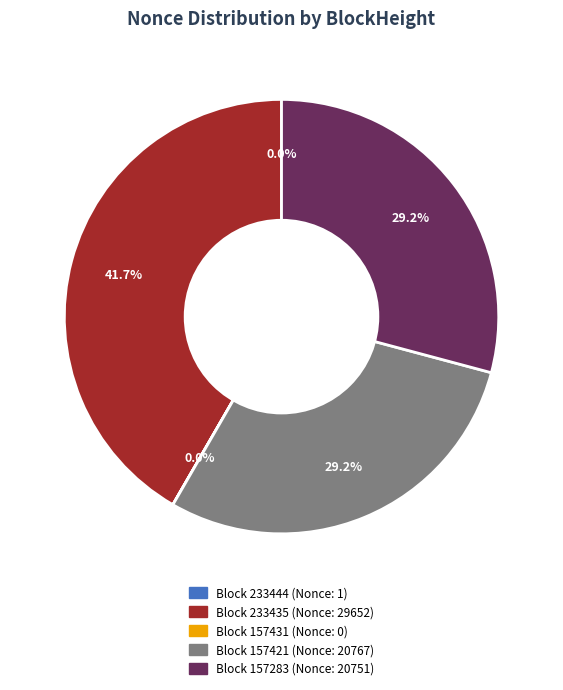

Is there a majority slice in this chart?

No